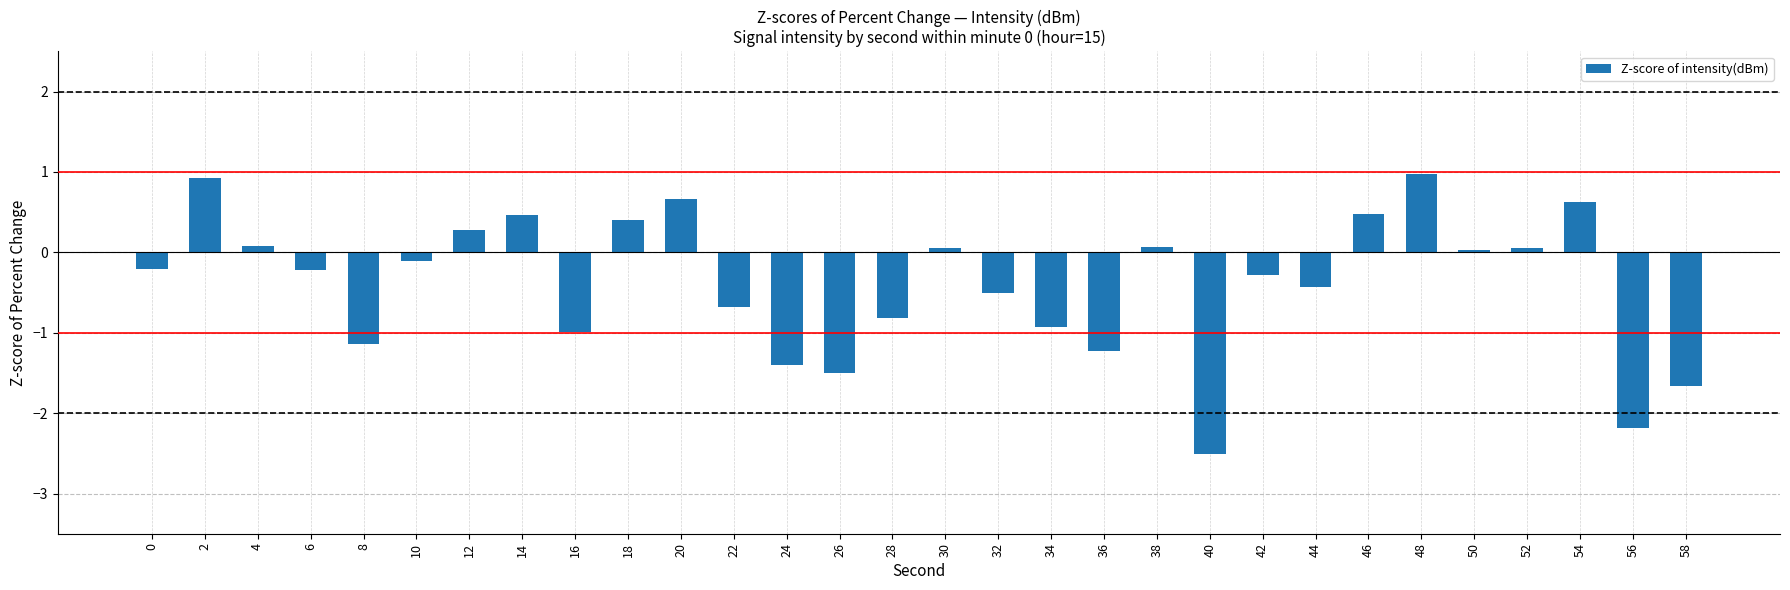

What is the value of the 22nd bar from the left?

-0.3